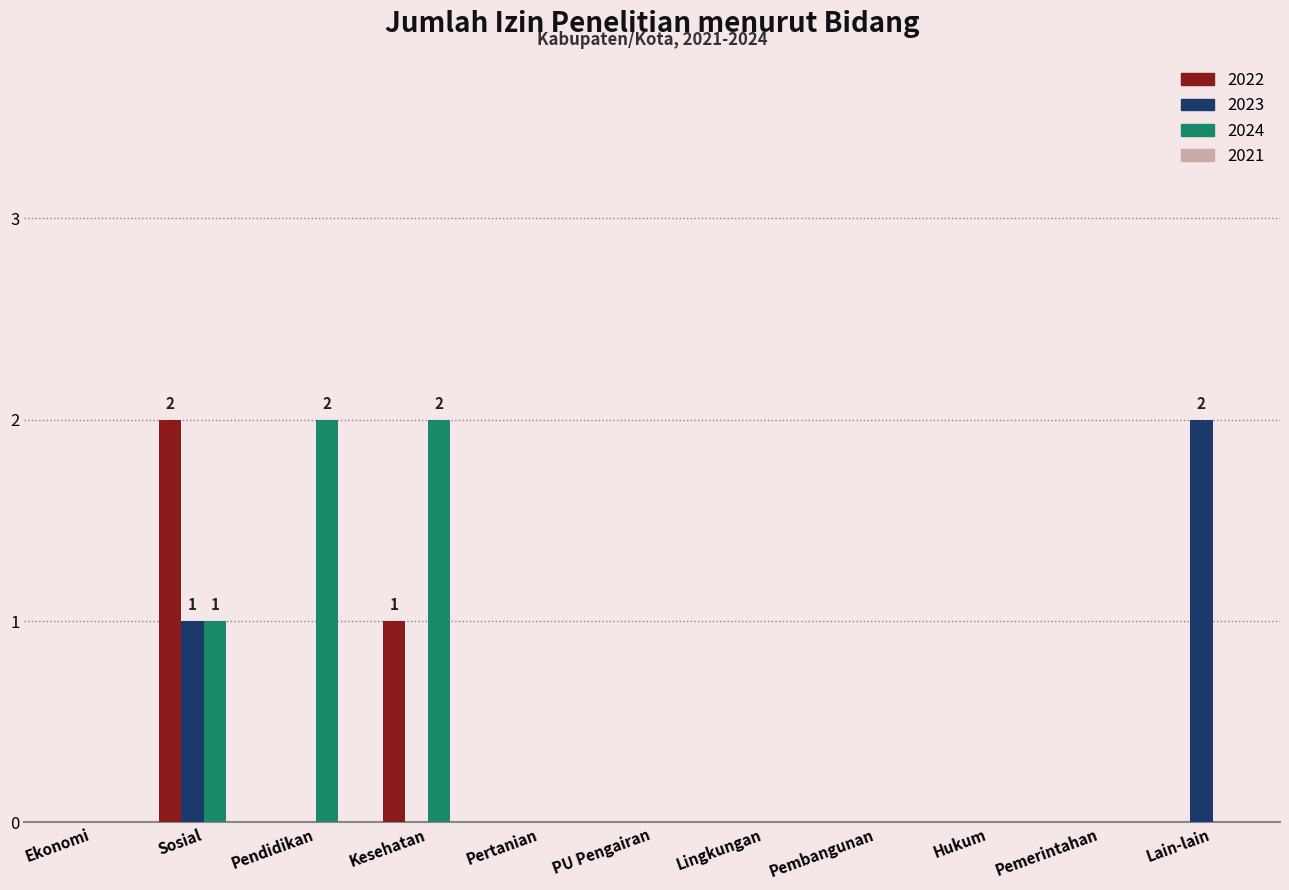

How many groups of bars are there?

11